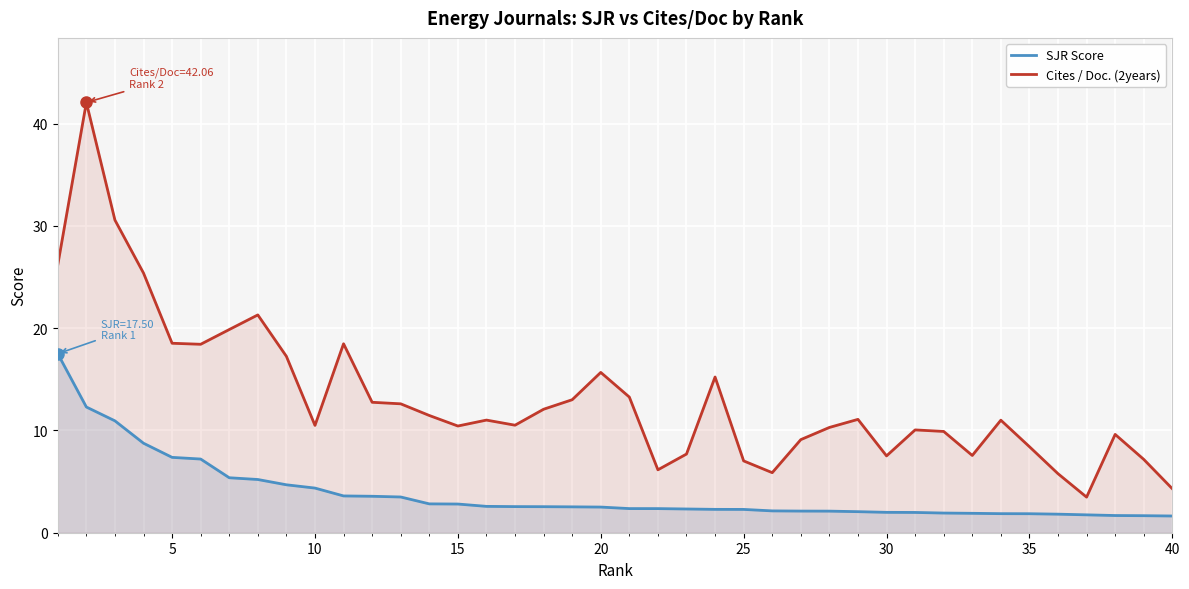

How many values in the Cites / Doc. (2years) series are below 11?

19